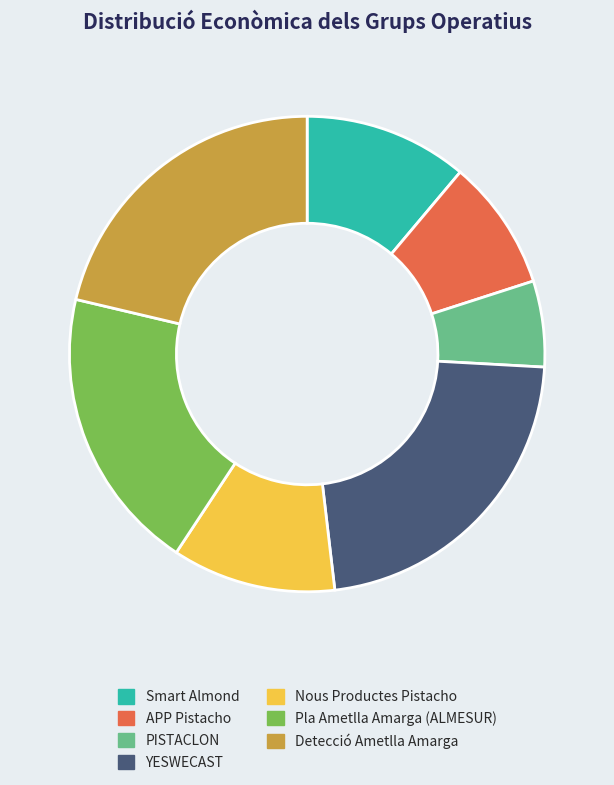

Is the sum of Nous Productes Pistacho and PISTACLON greater than half?

No